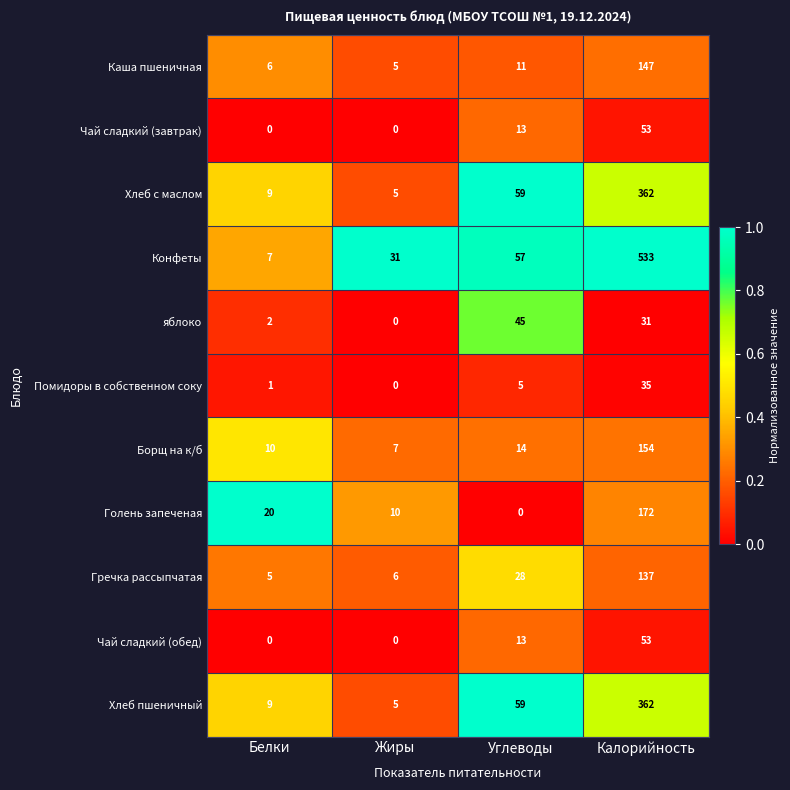

Is the value of Каша пшеничная at Калорийность greater than the value of яблоко at Белки?

Yes